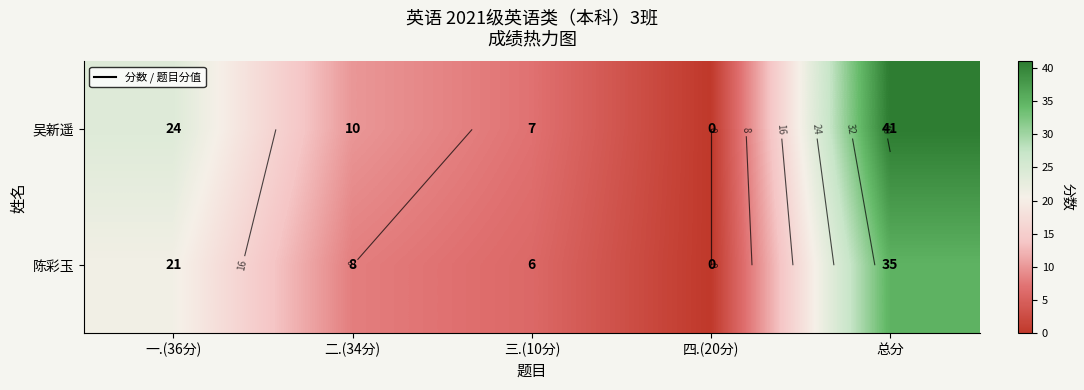

How many series are shown in this chart?

2